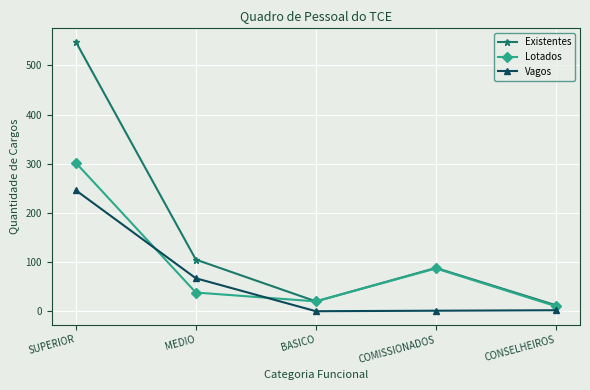

At which label does Existentes reach its minimum?

CONSELHEIROS